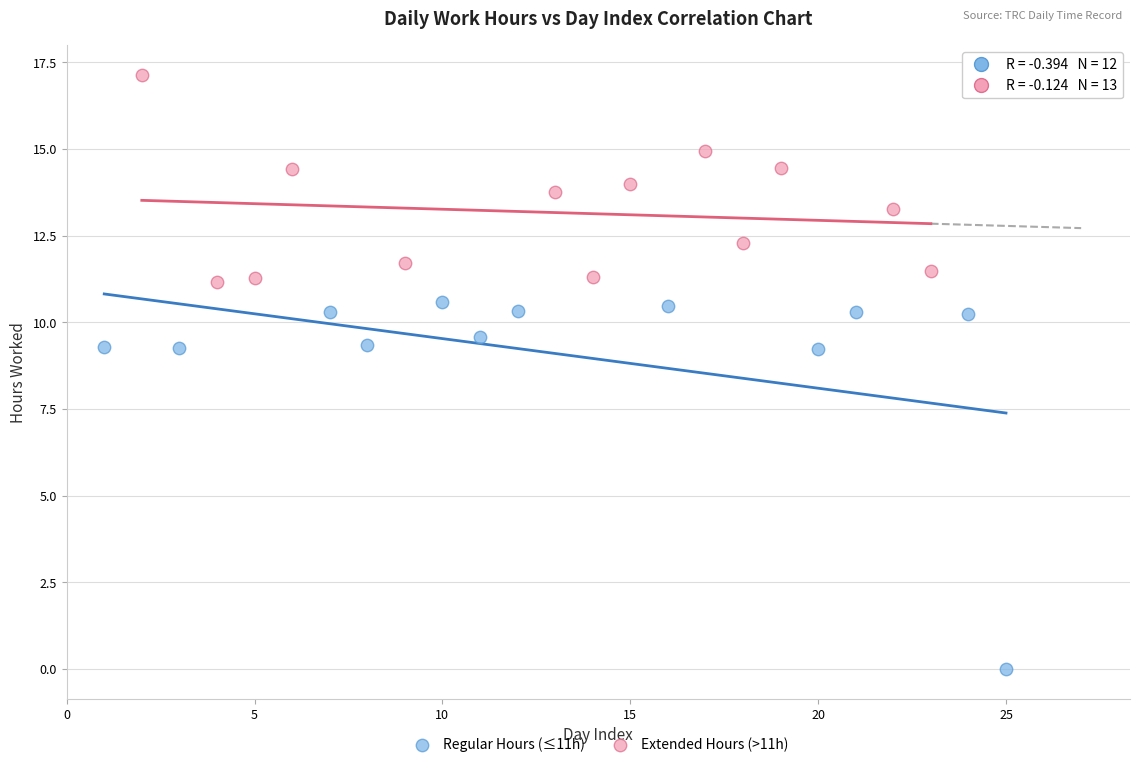

Which series reaches the maximum Y coordinate?

Extended Hours (>11h)